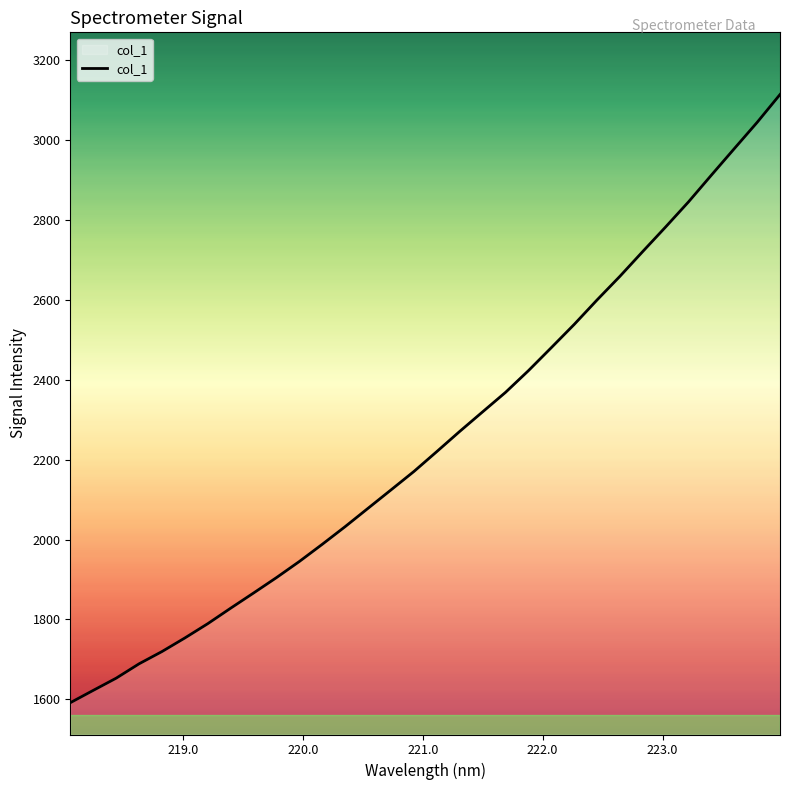

What is the maximum value shown in the chart?

3114.5